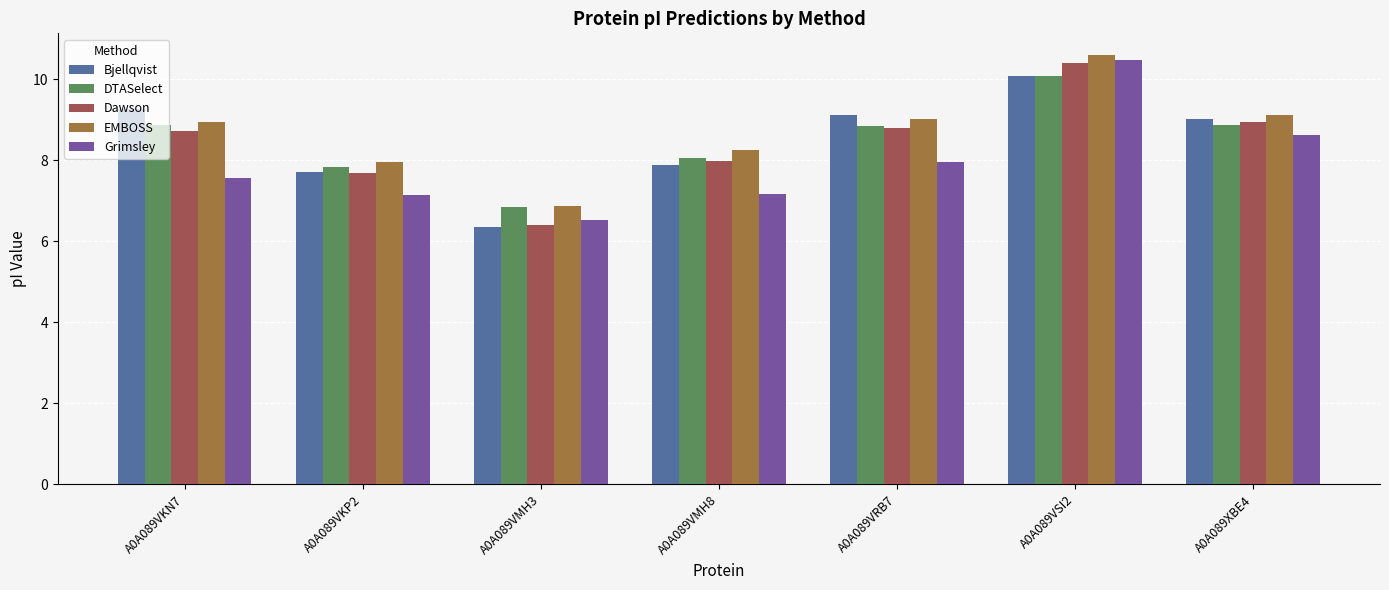

What is the difference between the Bjellqvist values at A0A089VMH8 and A0A089VRB7?

1.2